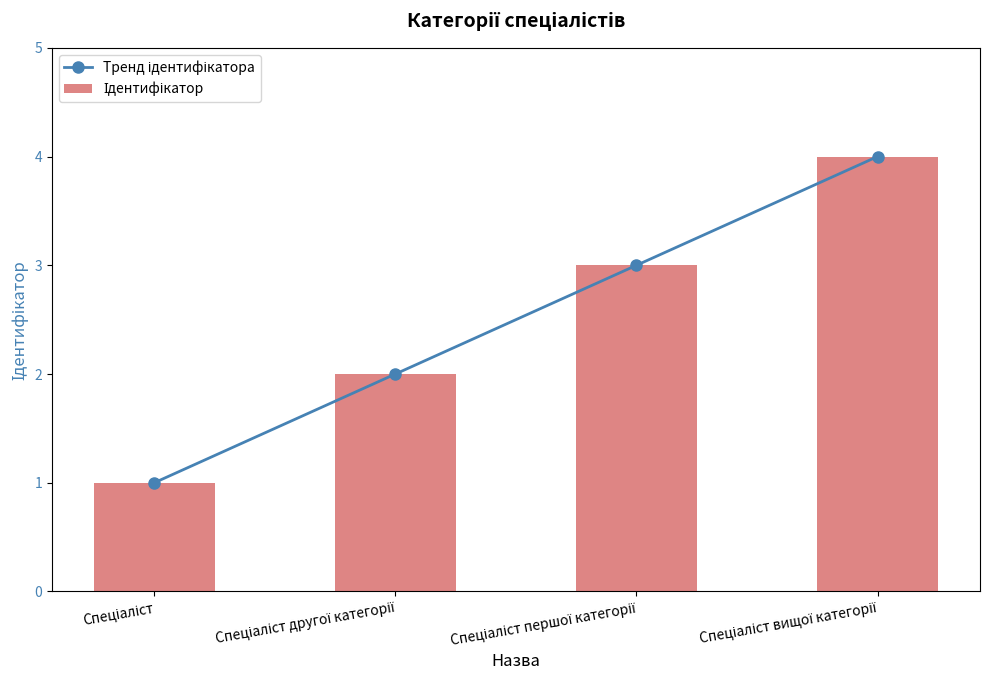

What are all the series names shown in the legend?

Тренд ідентифікатора, Ідентифікатор